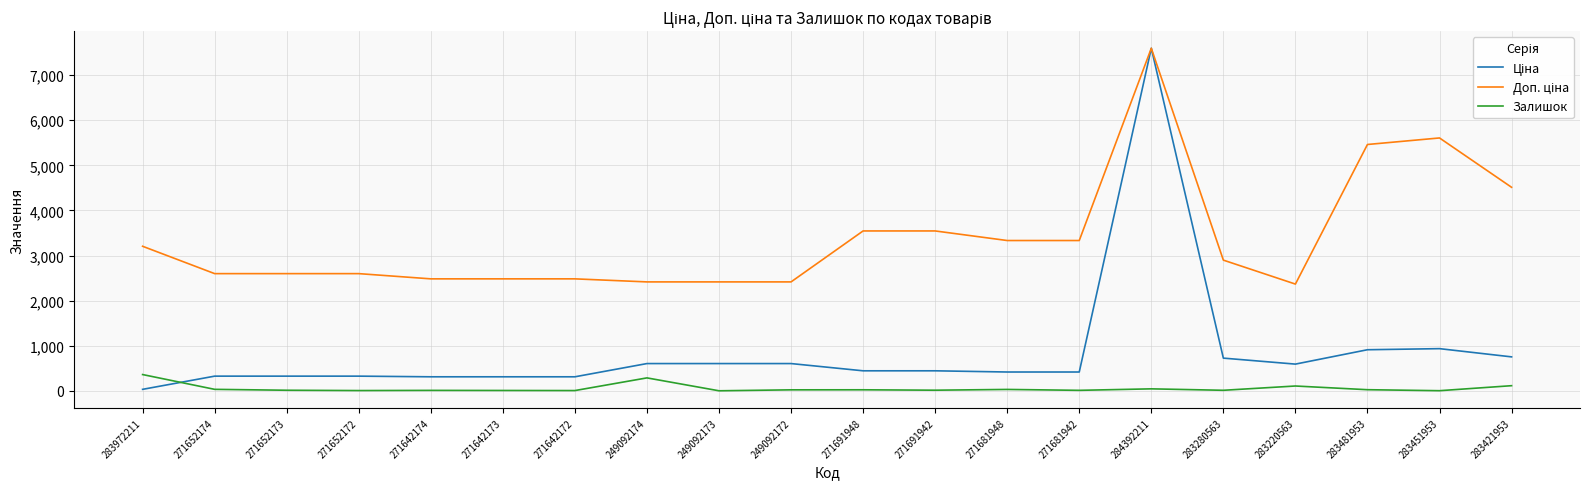

What is the greatest value displayed?

7596.5